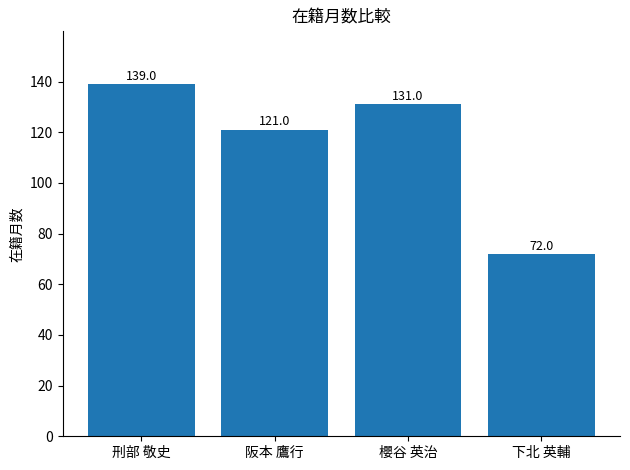

What is the label of the 2nd bar from the left?

阪本 鷹行